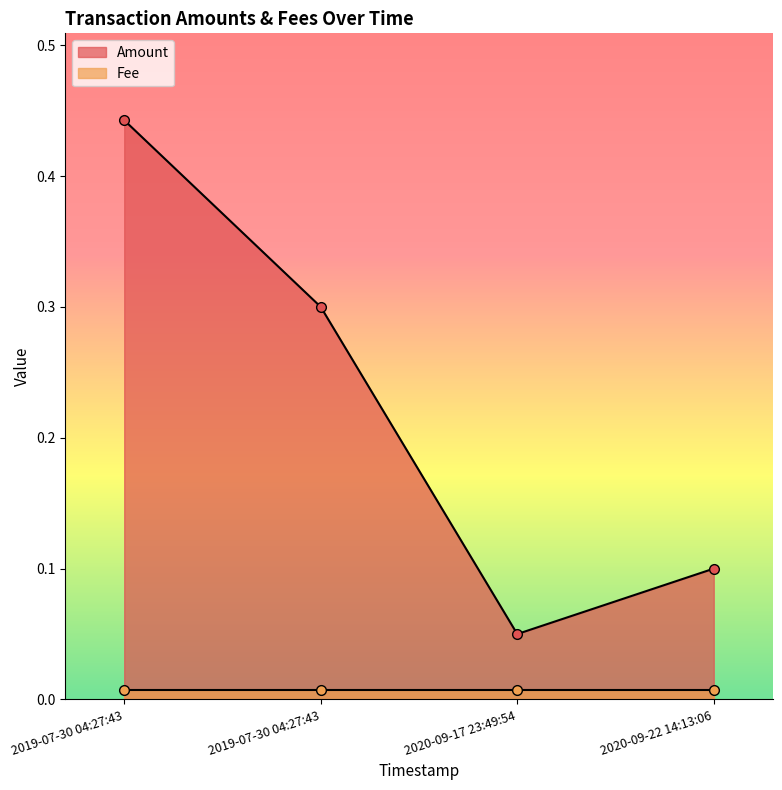

List the labels in order of value, largest first.

2019-07-30 04:27:43, 2019-07-30 04:27:43, 2020-09-22 14:13:06, 2020-09-17 23:49:54